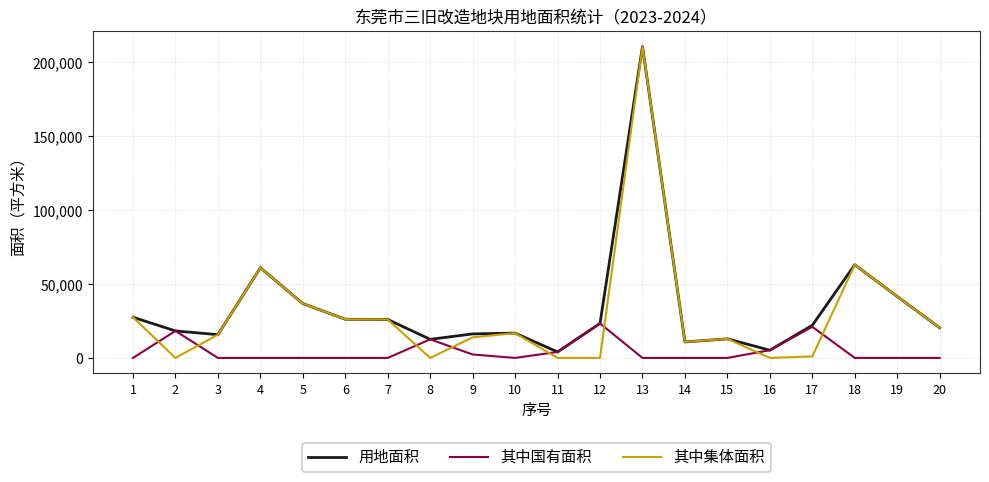

True or false: 其中集体面积 has a value of 0.0 at 16.

True